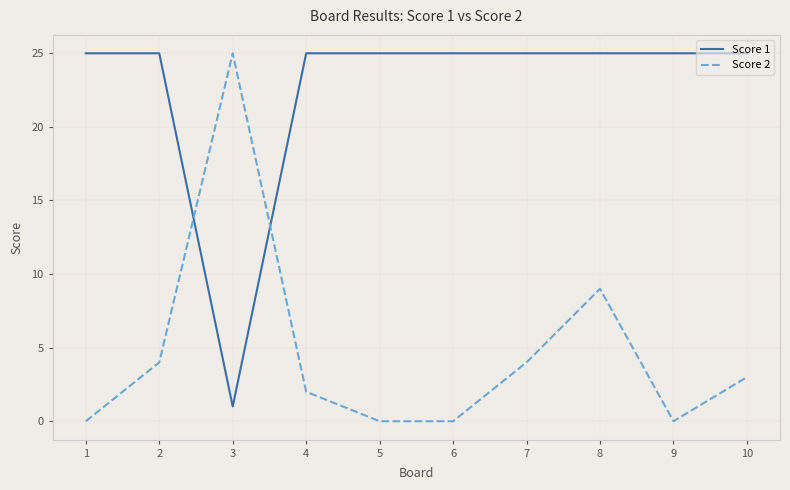

What is the total value across all series at 5?

25